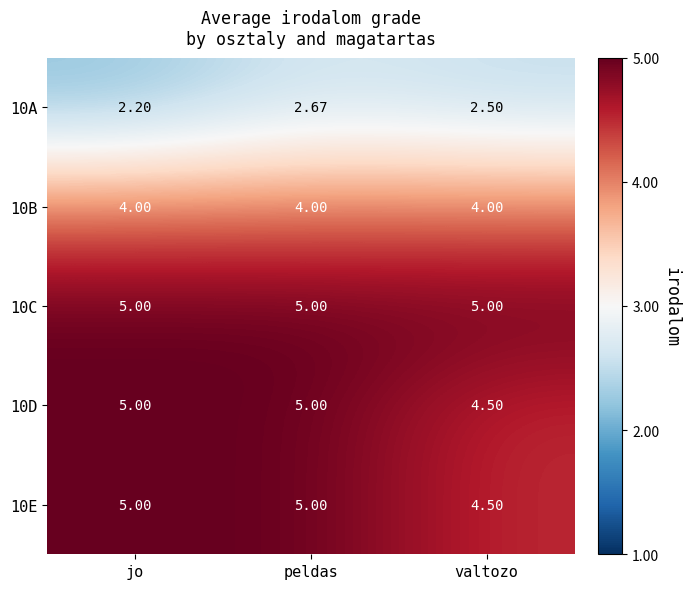

Which category has the lowest value in the 10E series?

valtozo